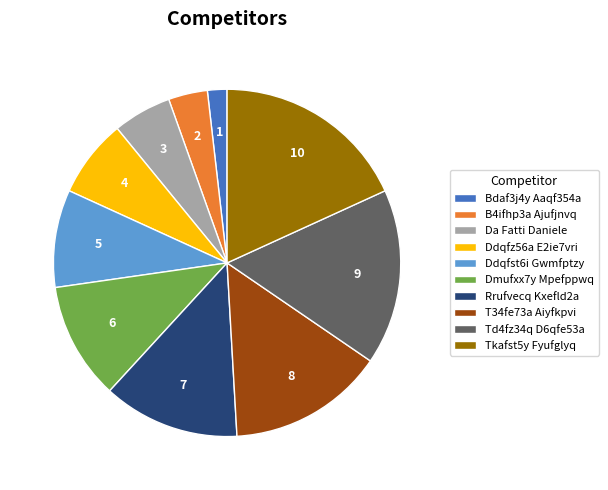

Rank the categories by value from highest to lowest.

Tkafst5y Fyufglyq, Td4fz34q D6qfe53a, T34fe73a Aiyfkpvi, Rrufvecq Kxefld2a, Dmufxx7y Mpefppwq, Ddqfst6i Gwmfptzy, Ddqfz56a E2ie7vri, Da Fatti Daniele, B4ifhp3a Ajufjnvq, Bdaf3j4y Aaqf354a